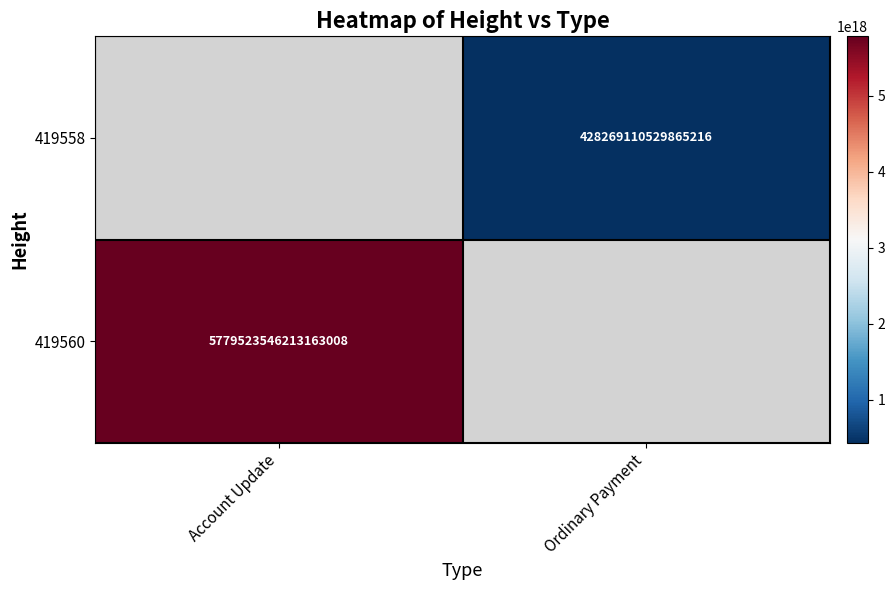

How many distinct data groups are displayed?

2